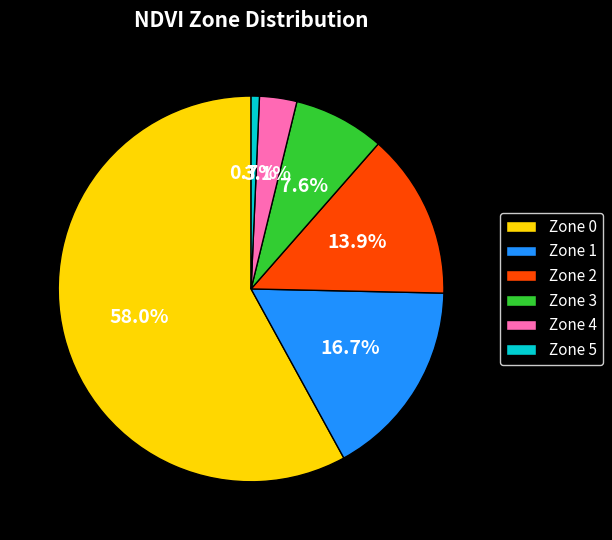

Which category has the smallest portion of the pie?

Zone 5